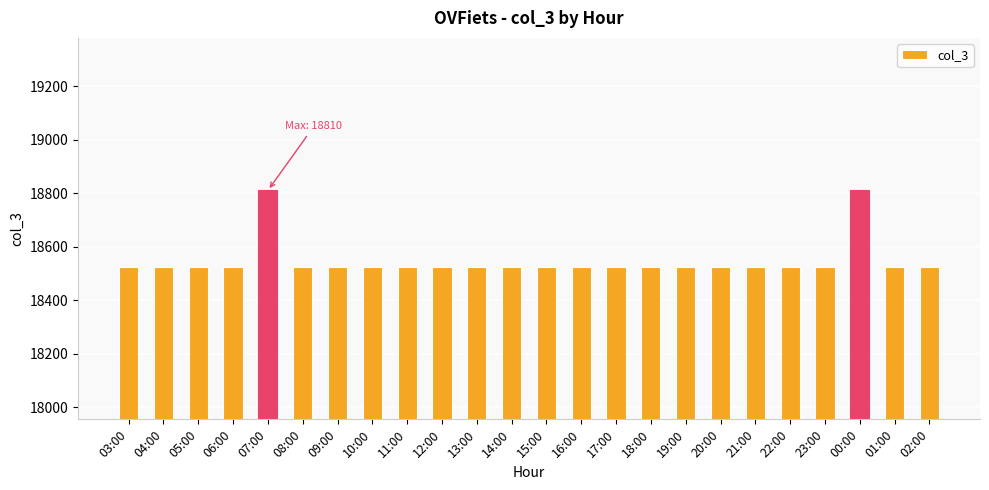

Is it true that the value at 00:00 is 18810?

True